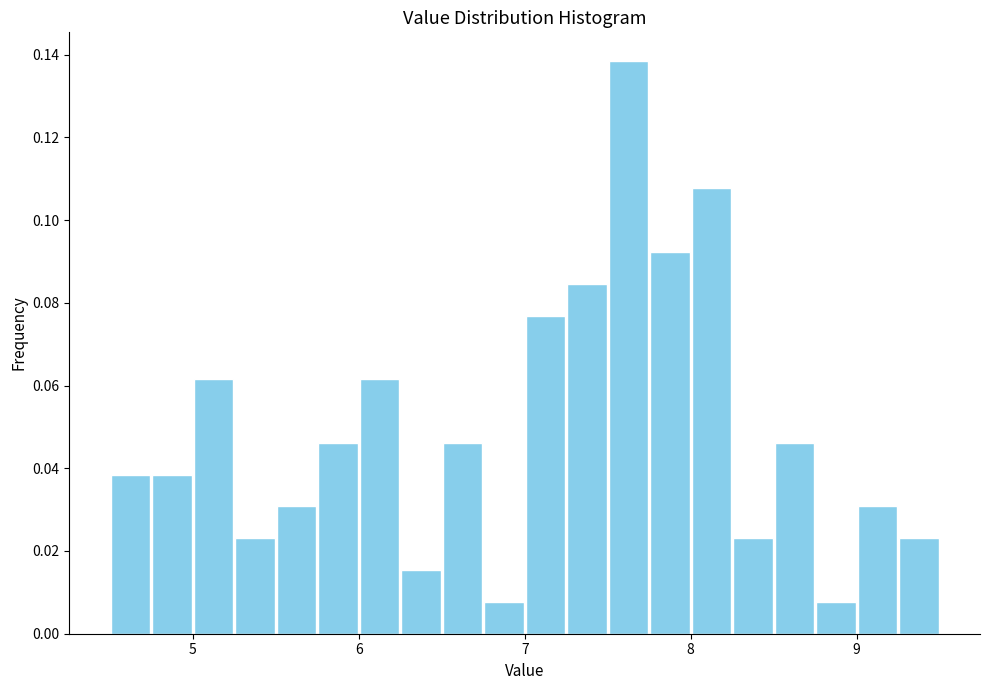

Read against the x-axis, roughly where is the centre of the tallest bar?

7.6